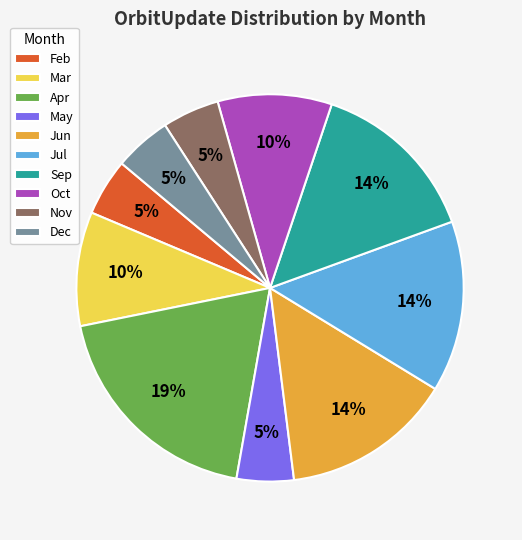

Is the sum of Apr and Oct greater than half?

No